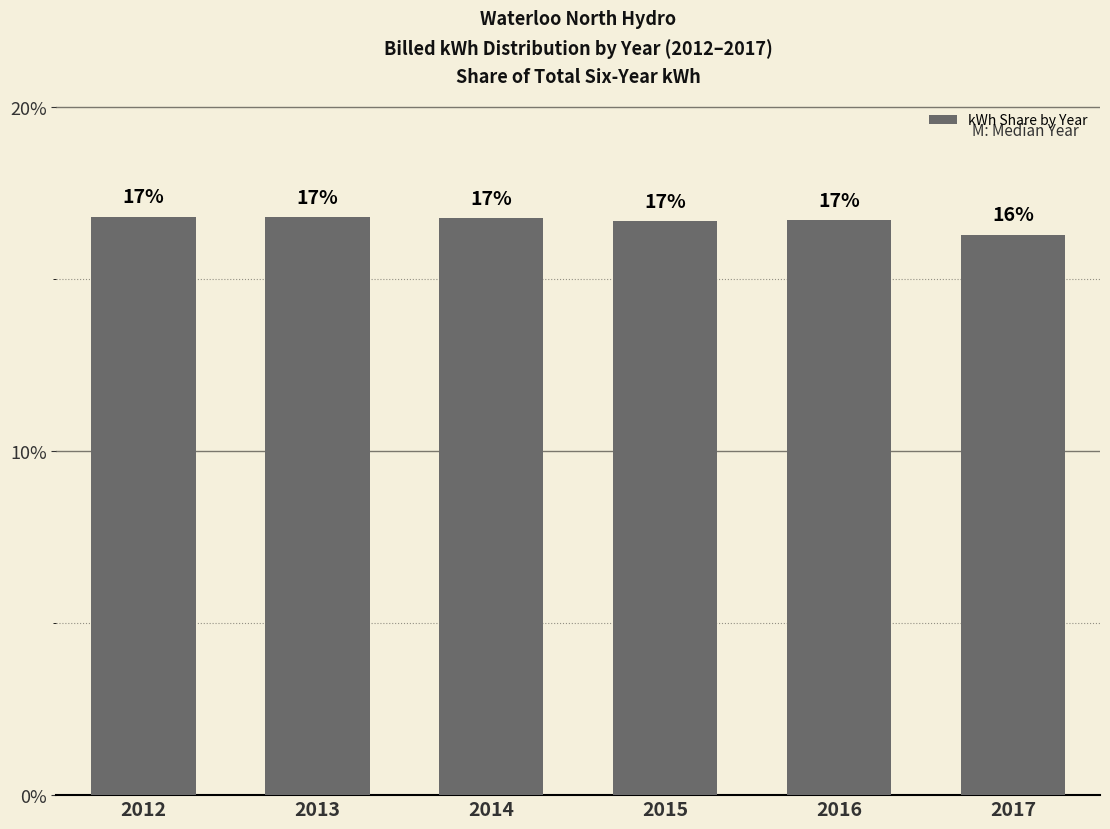

True or false: the data shows 7.5 at 2014.

False